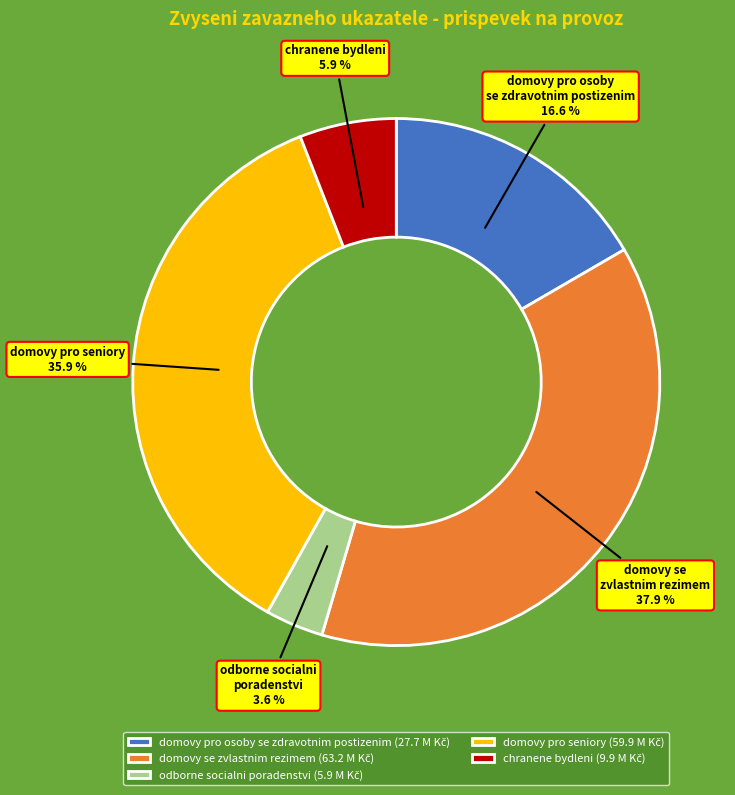

How many segments does this pie chart have?

5